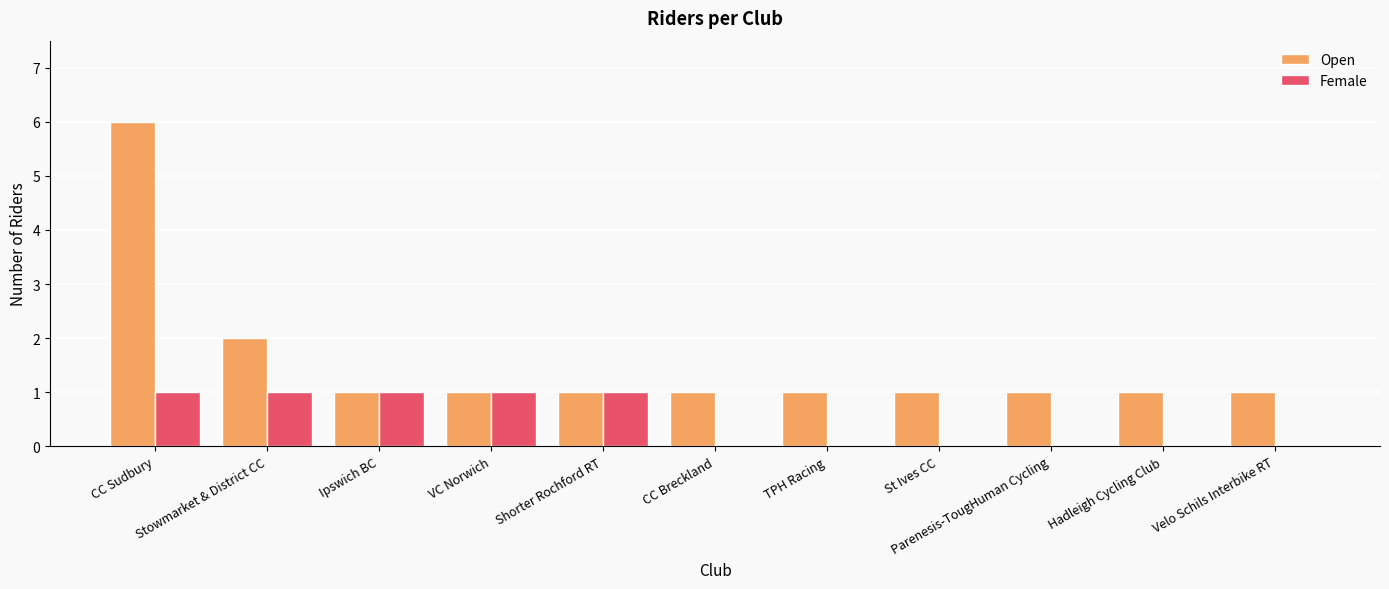

Reading left to right, transcribe all the data shown in this chart.

Open: CC Sudbury=6	Stowmarket & District CC=2	Ipswich BC=1	VC Norwich=1	Shorter Rochford RT=1	CC Breckland=1	TPH Racing=1	St Ives CC=1	Parenesis-TougHuman Cycling=1	Hadleigh Cycling Club=1	Velo Schils Interbike RT=1
Female: CC Sudbury=1	Stowmarket & District CC=1	Ipswich BC=1	VC Norwich=1	Shorter Rochford RT=1	CC Breckland=0	TPH Racing=0	St Ives CC=0	Parenesis-TougHuman Cycling=0	Hadleigh Cycling Club=0	Velo Schils Interbike RT=0